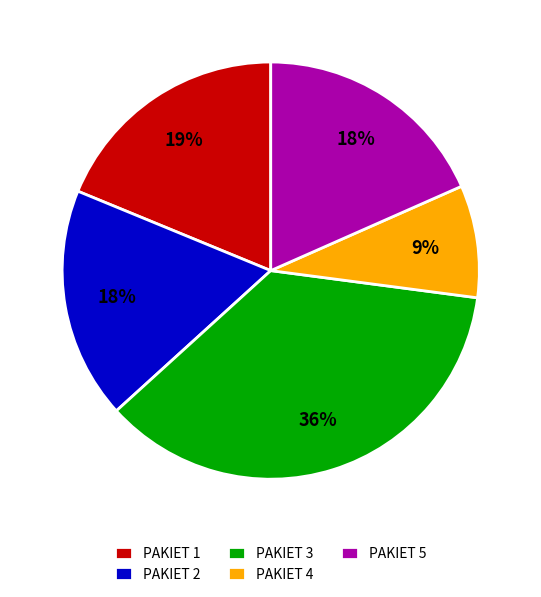

Is it true that PAKIET 5 is 25% of the pie?

False